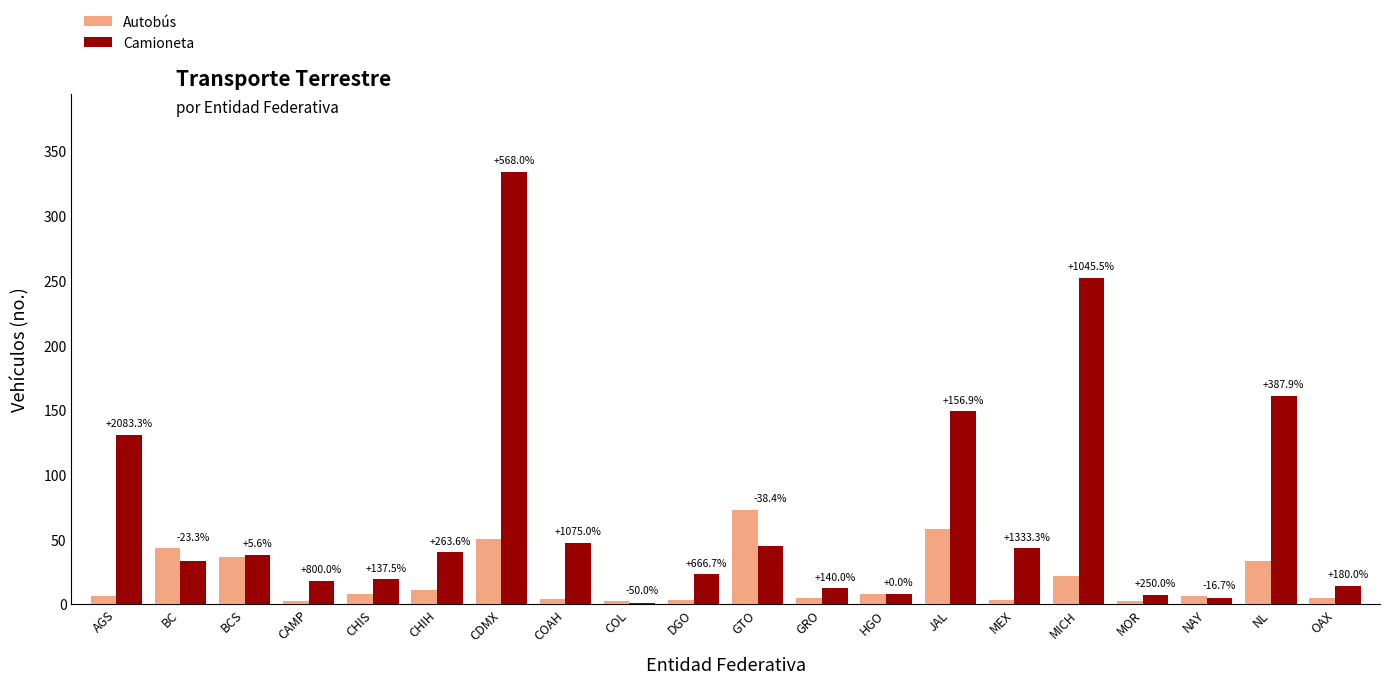

At which label is Camioneta closest to 167?

NL